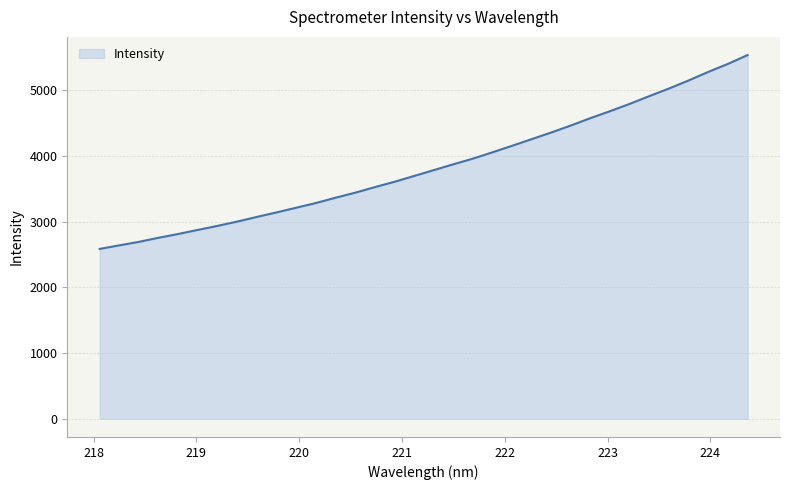

Does the chart display data point markers on the line(s)?

No